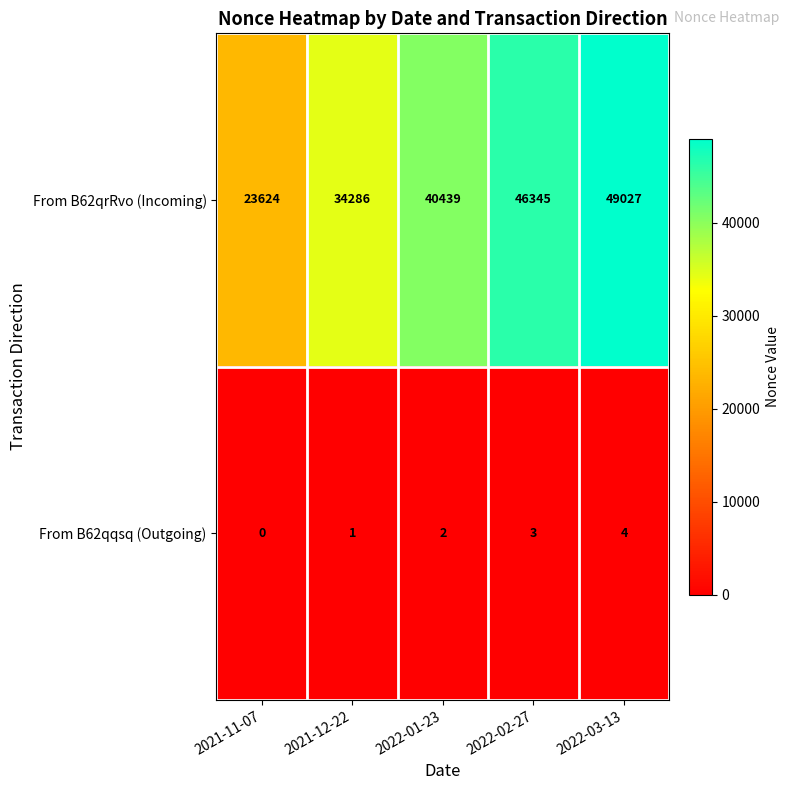

What is the total value across all series at 2022-03-13?

49031